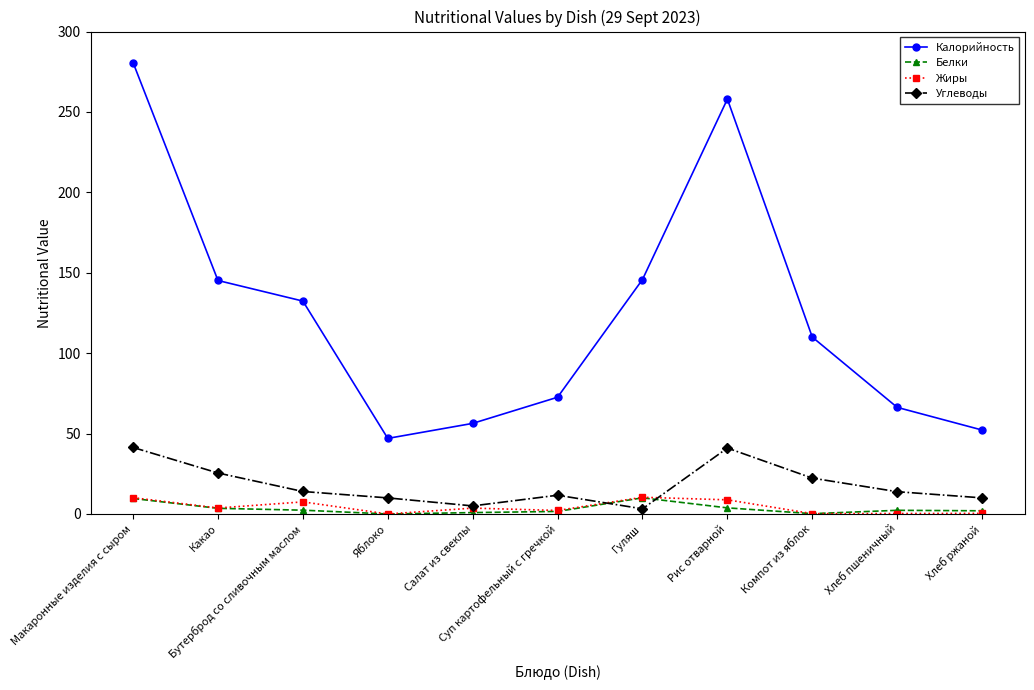

What is the total value across all series at Гуляш?

169.4